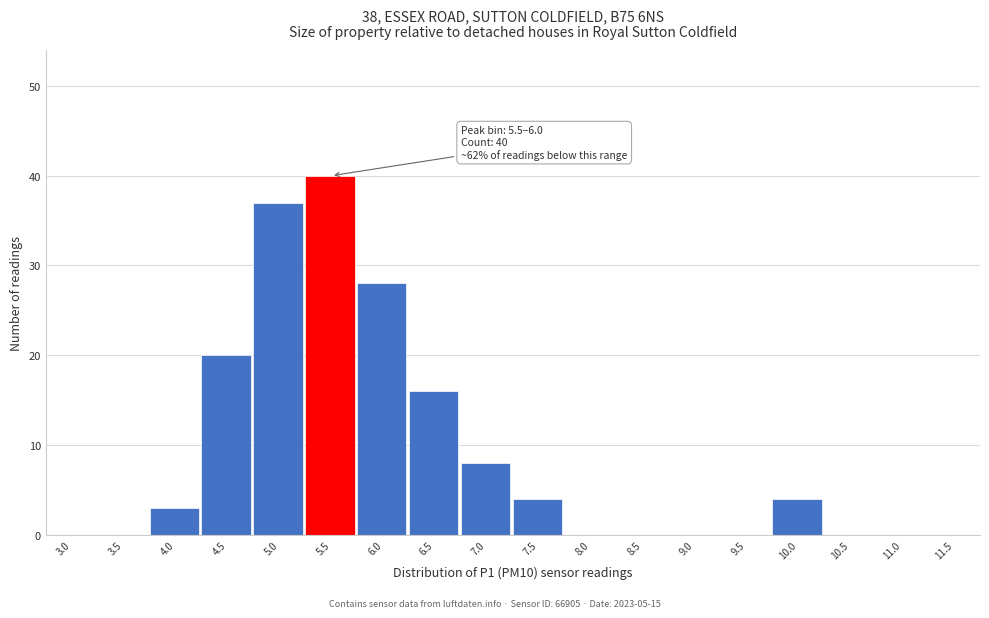

Reading right to left, what are all the values shown in this chart?

11.5=0	11.0=0	10.5=0	10.0=4	9.5=0	9.0=0	8.5=0	8.0=0	7.5=4	7.0=8	6.5=16	6.0=28	5.5=40	5.0=37	4.5=20	4.0=3	3.5=0	3.0=0